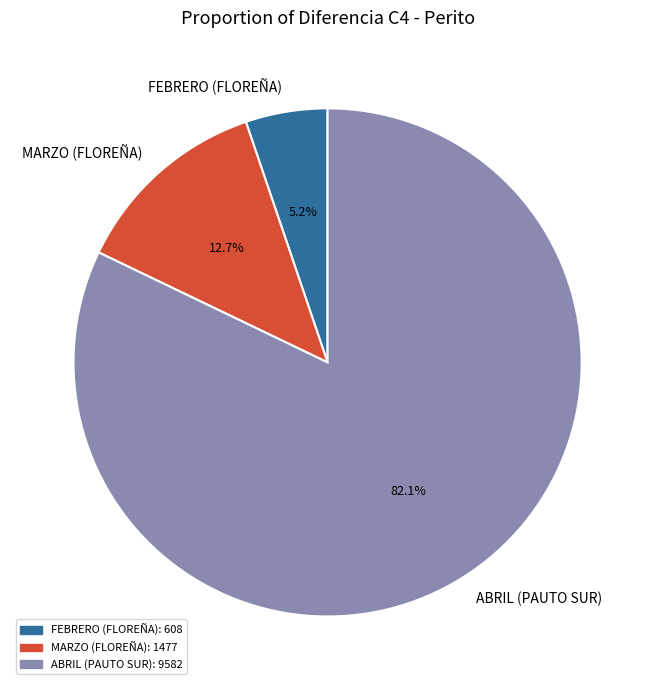

Rank the categories by value from highest to lowest.

ABRIL (PAUTO SUR), MARZO (FLOREÑA), FEBRERO (FLOREÑA)